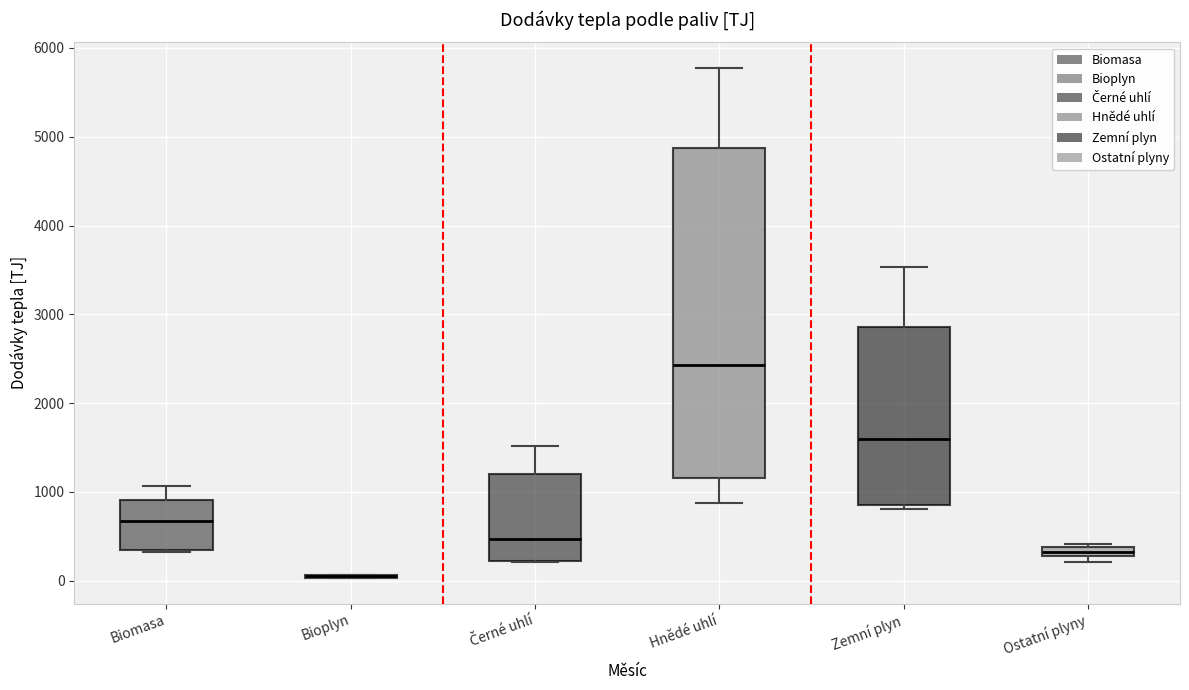

Which box is the tallest, from its lower edge to its upper edge?

Hnědé uhlí